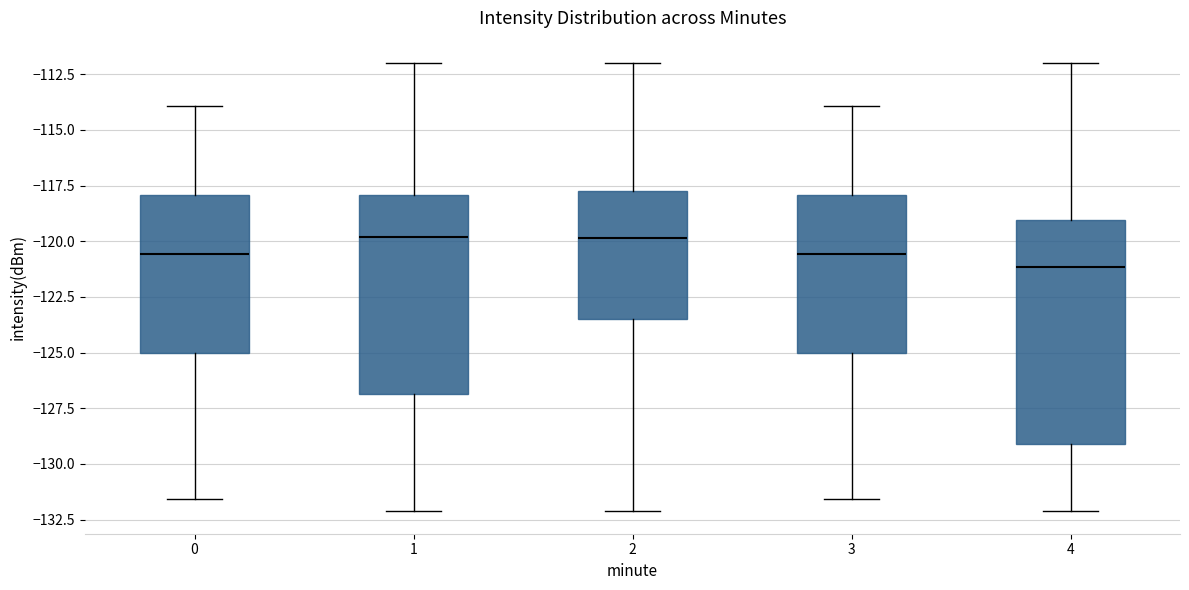

Reading left to right, read every box against the y-axis: the position of its median line, the range the box covers, and the ends of its whiskers. The values are not printed on the chart, so give them approximately, as read against the axis.

0: median -120.5, box -125.0 to -118.0, whiskers -131.5 to -114.0
1: median -120.0, box -127.0 to -118.0, whiskers -132.0 to -112.0
2: median -120.0, box -123.5 to -117.5, whiskers -132.0 to -112.0
3: median -120.5, box -125.0 to -118.0, whiskers -131.5 to -114.0
4: median -121.0, box -129.0 to -119.0, whiskers -132.0 to -112.0